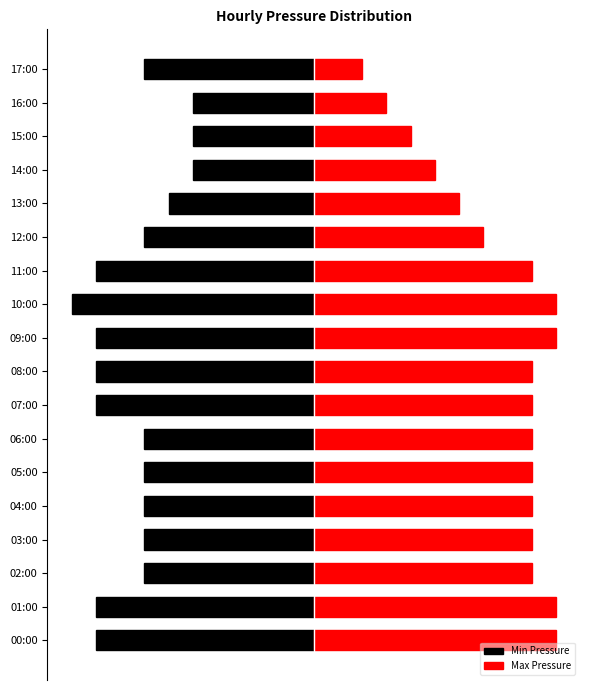

Where is Min Pressure nearest to the value -7?

02:00